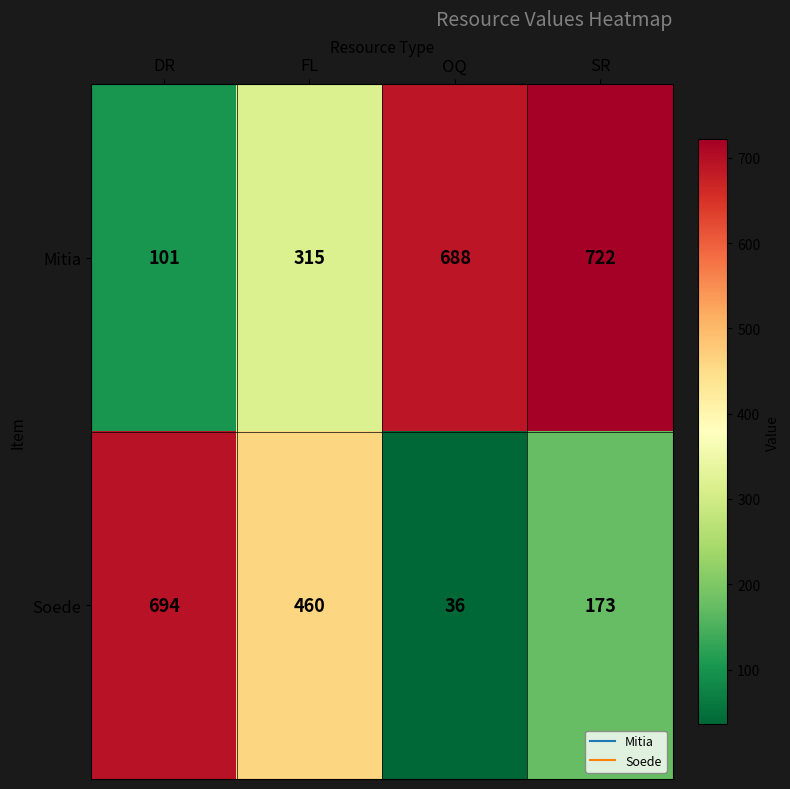

Rank the series by their maximum value, from highest to lowest.

Mitia, Soede